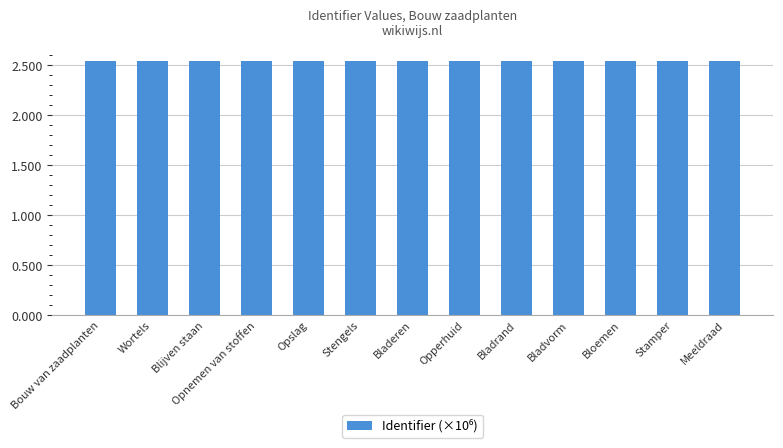

The chart shows a value of 0.5 at Bouw van zaadplanten. True or false?

False